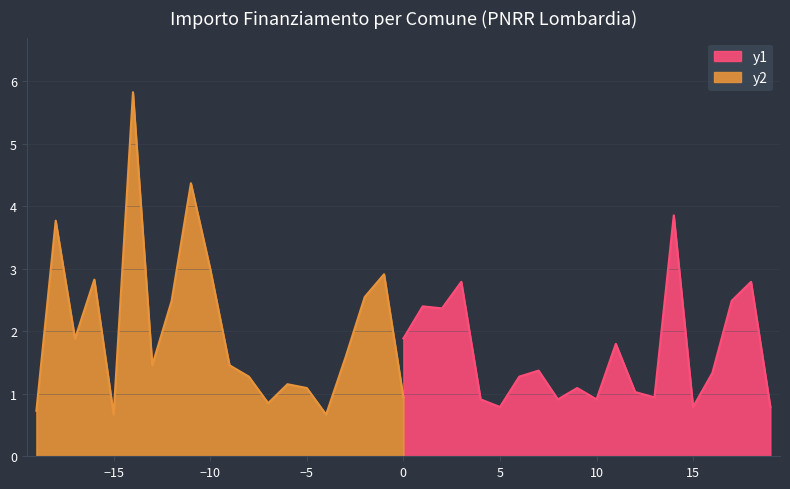

What is the lowest value of the y1 series?

0.8